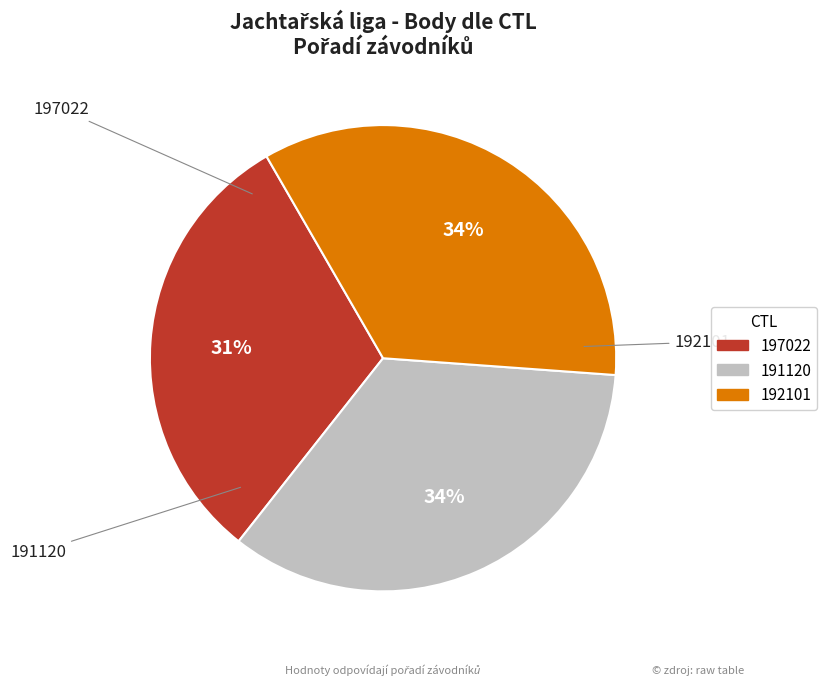

What percentage is the 191120 slice, to the nearest percent?

34%